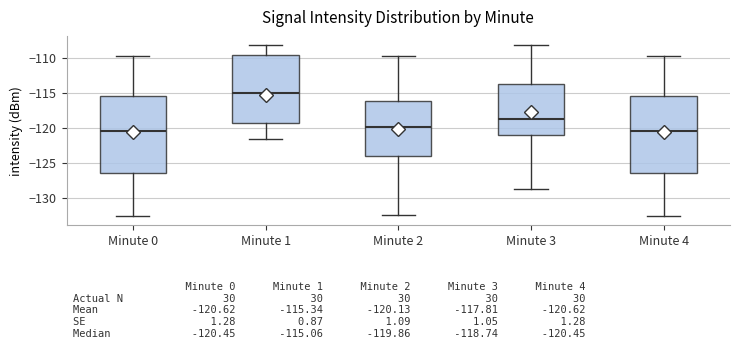

Which box has the highest median line?

Minute 1